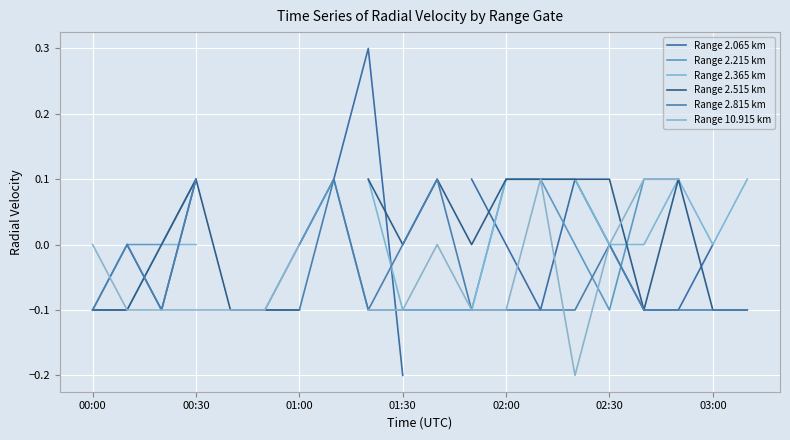

At which label is Range 2.215 km closest to 0?

00:30